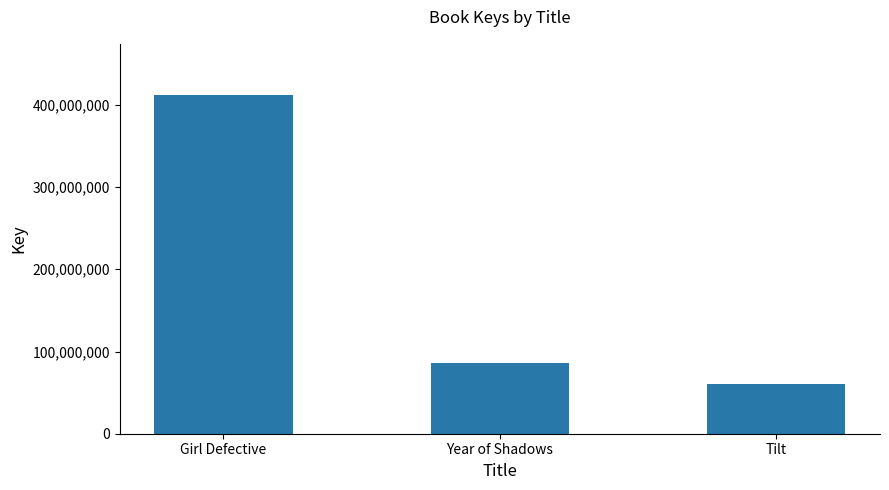

Reading left to right, list all the values displayed in this chart.

Girl Defective=412355214	Year of Shadows=85440479	Tilt=60595310